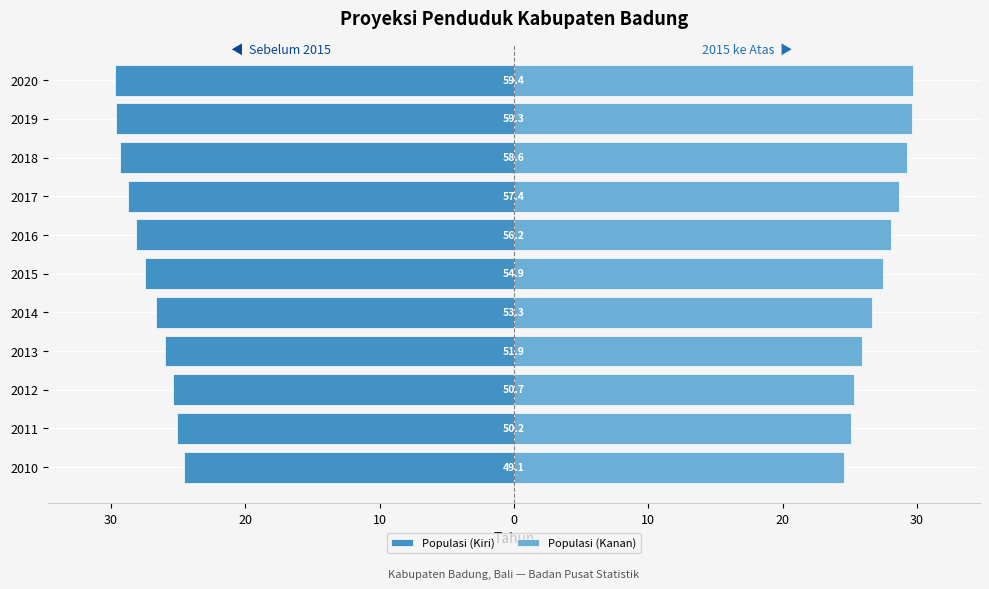

Which series has the widest spread of values?

Populasi (Kiri)